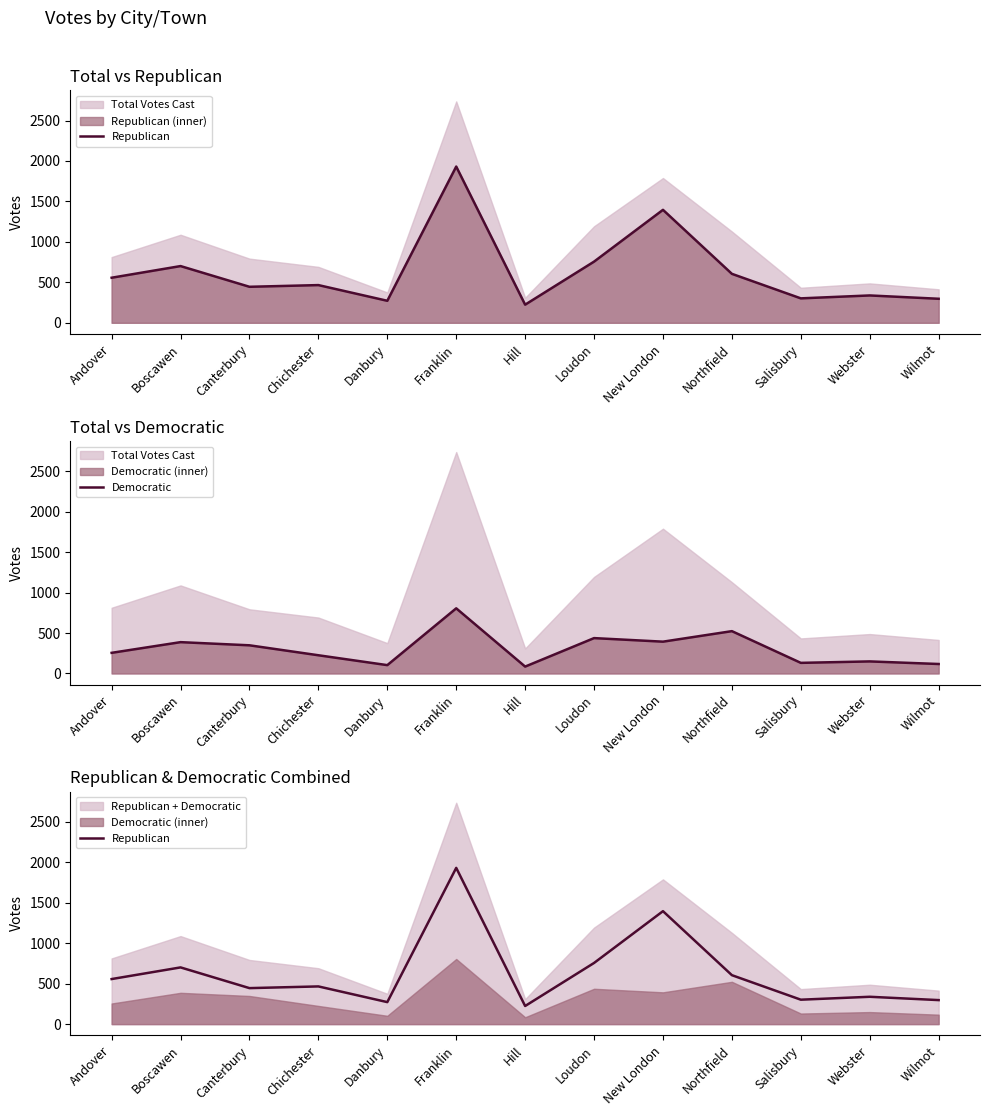

True or false: Republican has a value of 701 at Boscawen.

True